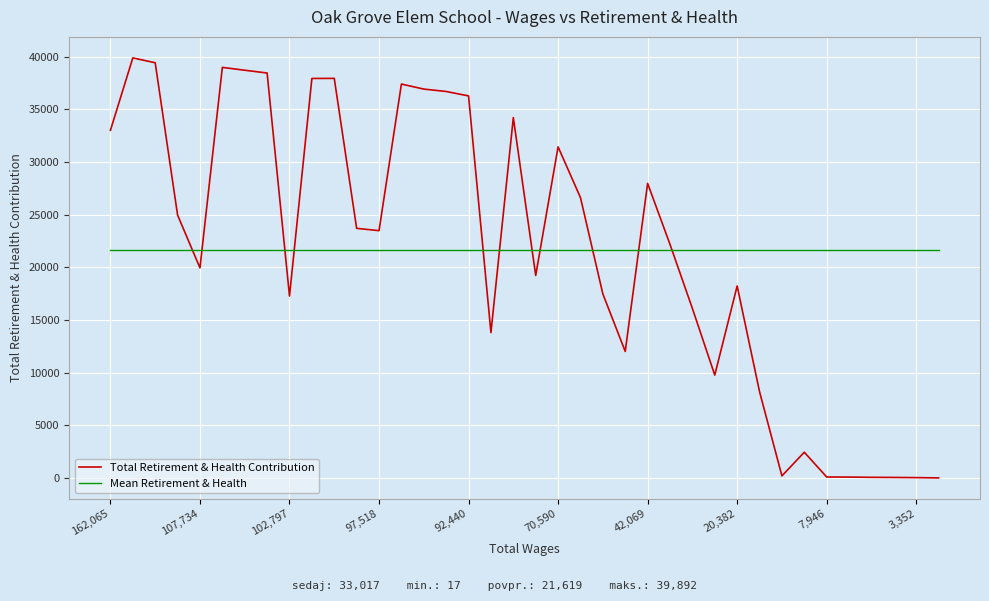

Rank the series by their maximum value, from lowest to highest.

Mean Retirement & Health, Total Retirement & Health Contribution